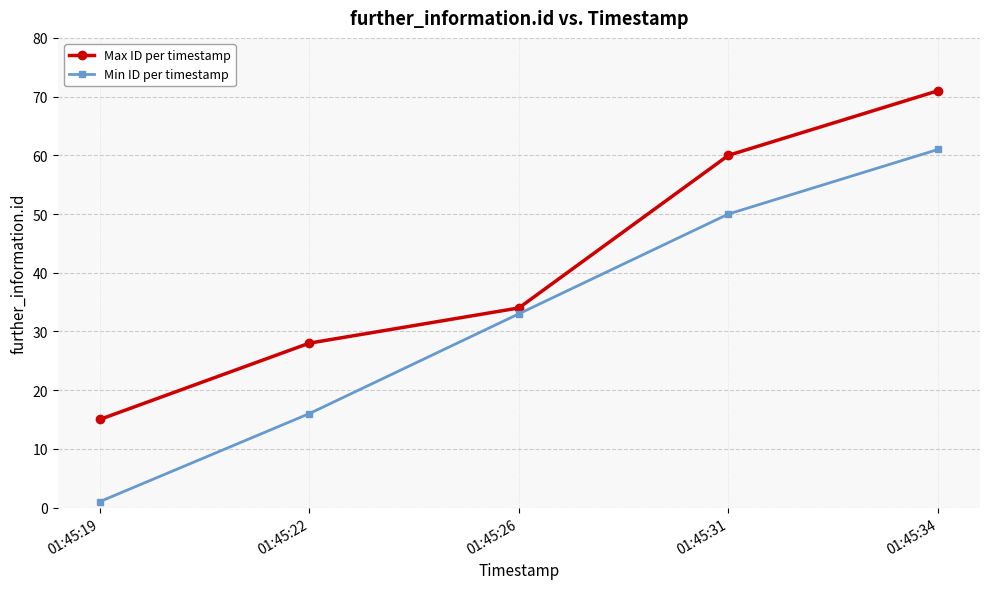

What is the difference between the second highest and minimum values in the Max ID per timestamp series?

45